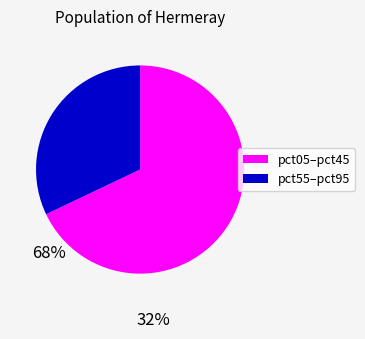

Is there a majority slice in this chart?

Yes